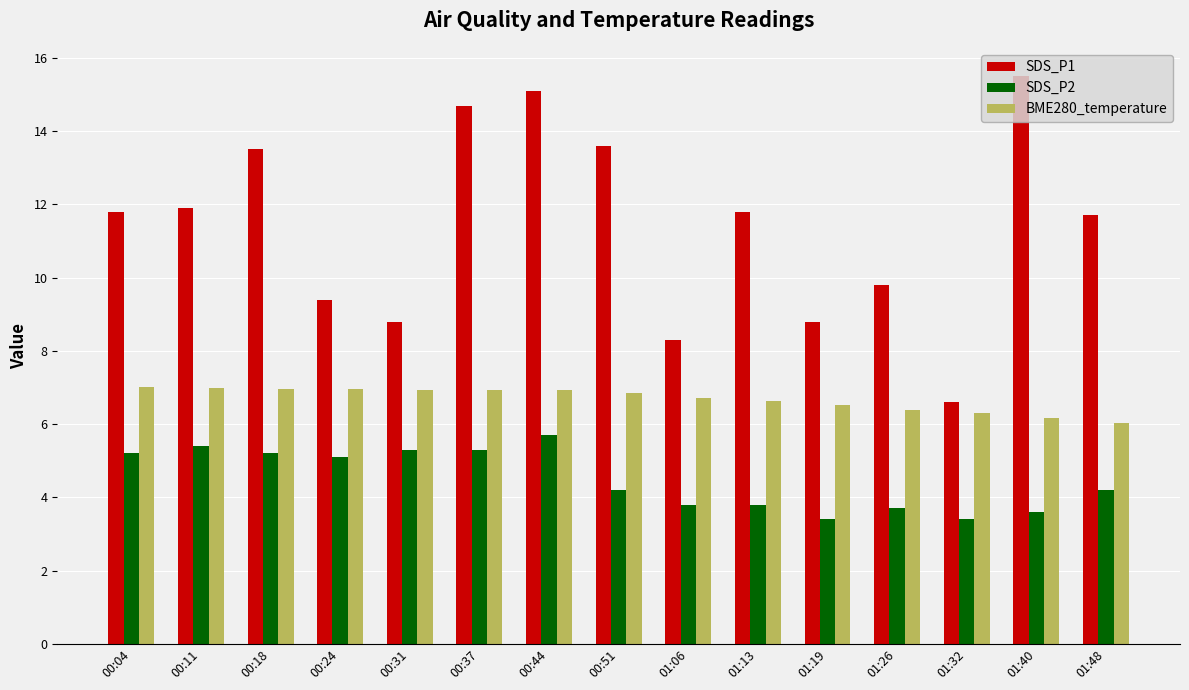

At which category does the chart reach its peak across all series?

01:40